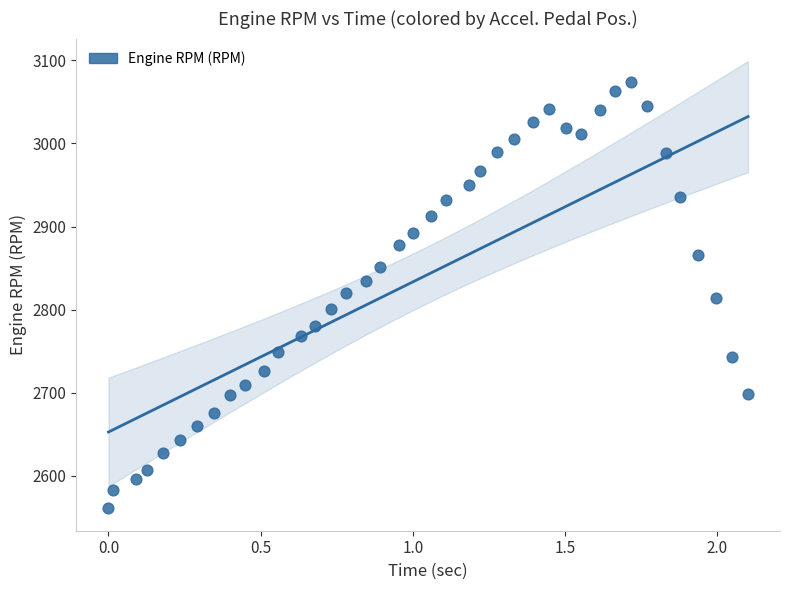

What is the range of Y values (max minus min)?

513